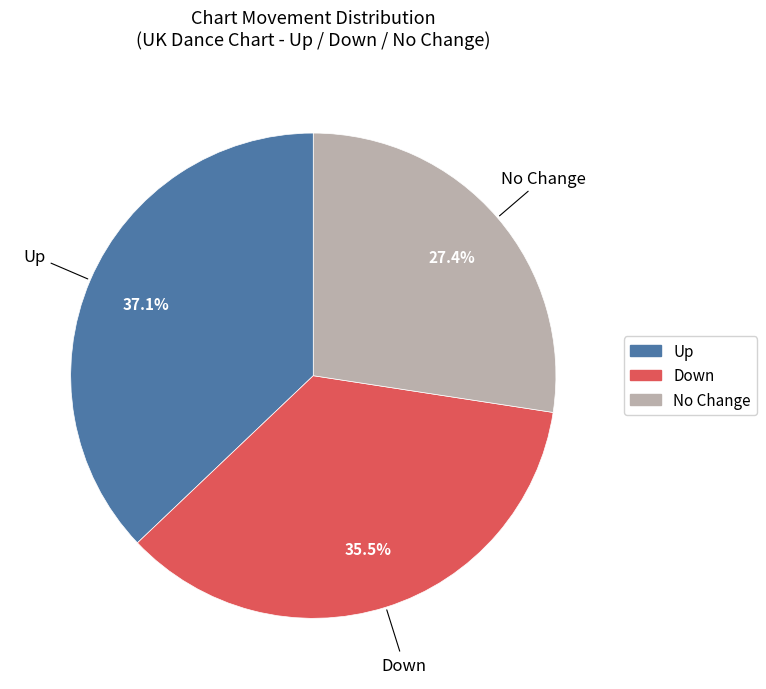

Is there a majority slice in this chart?

No